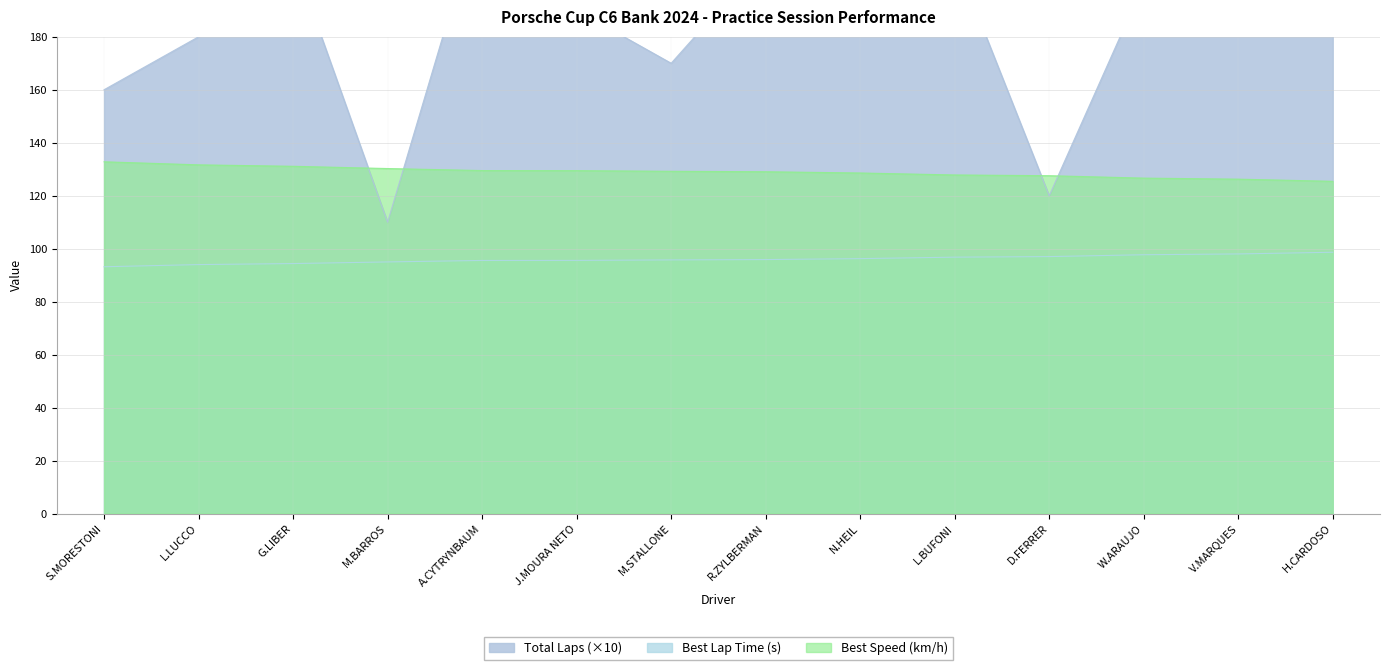

What are all the series names shown in the legend?

Total Laps, Best Lap time, Best Speed